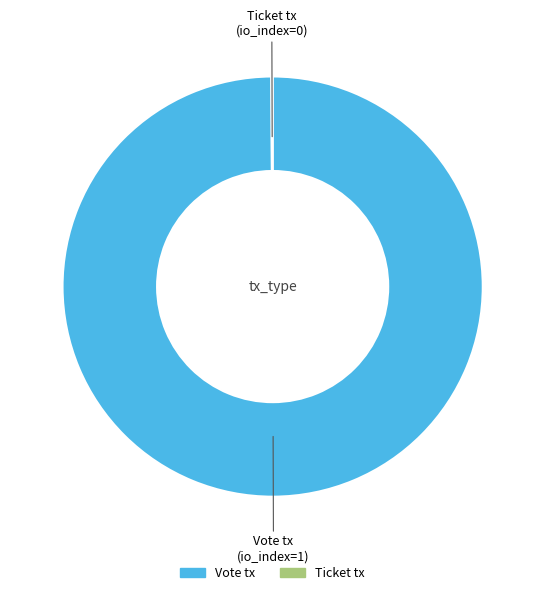

Which slice represents more than half of the pie?

Vote tx